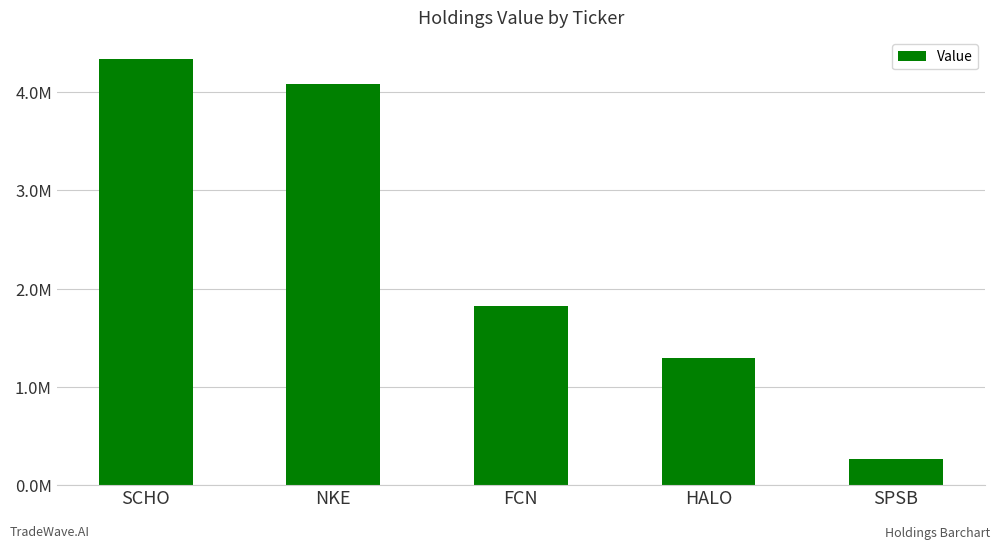

What is the change in value from SCHO to NKE?

-257000